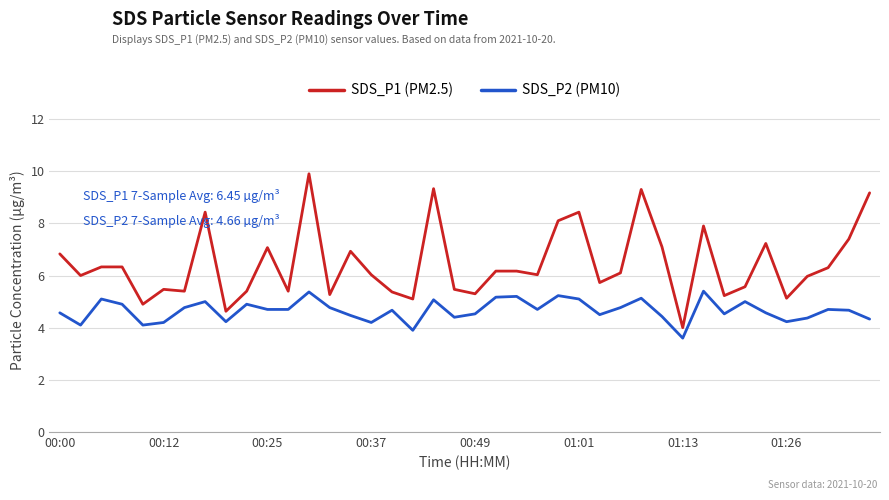

True or false: SDS_P2 (PM10) has more than 1 interior local peaks.

True